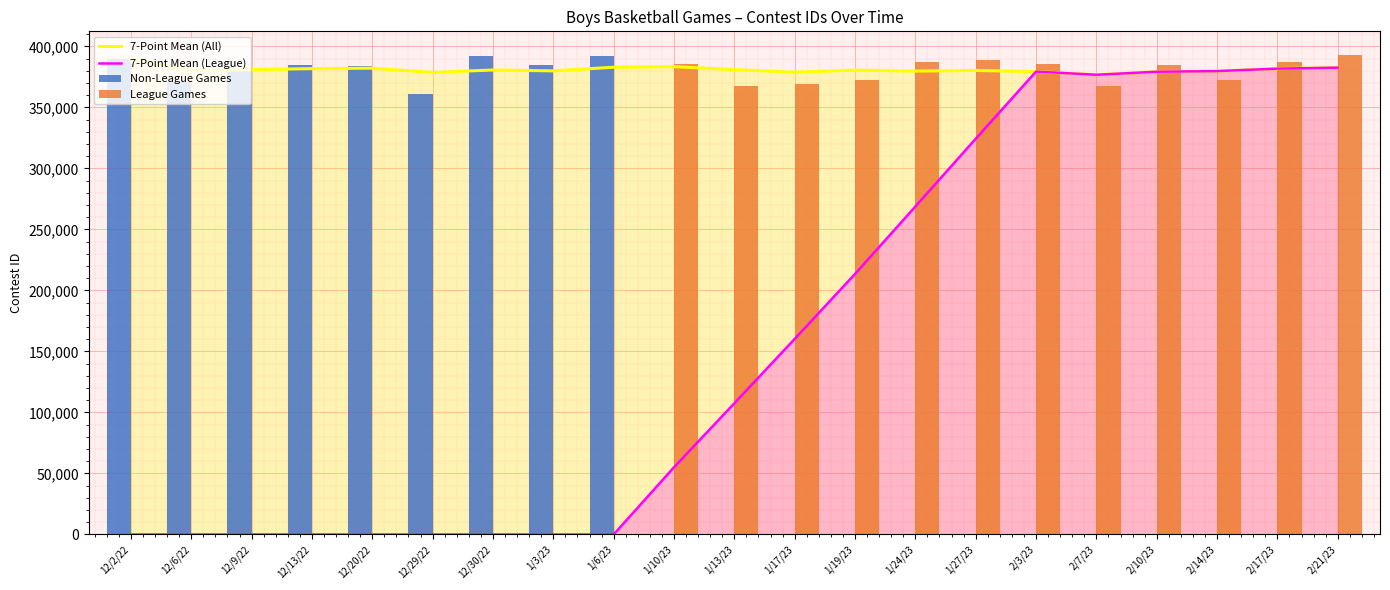

At how many categories does at least one series exceed 138720?

21